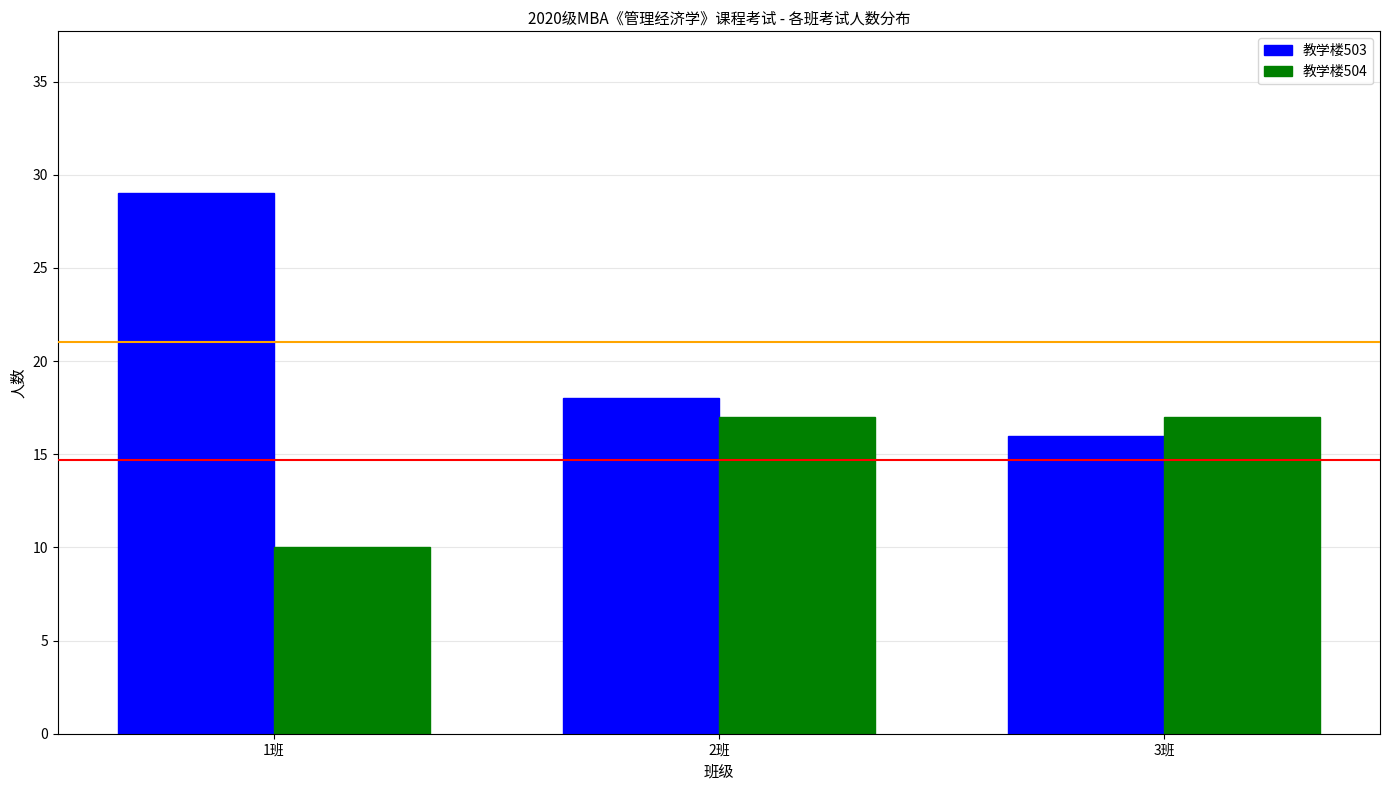

What is the average value of the 教学楼504 series?

15